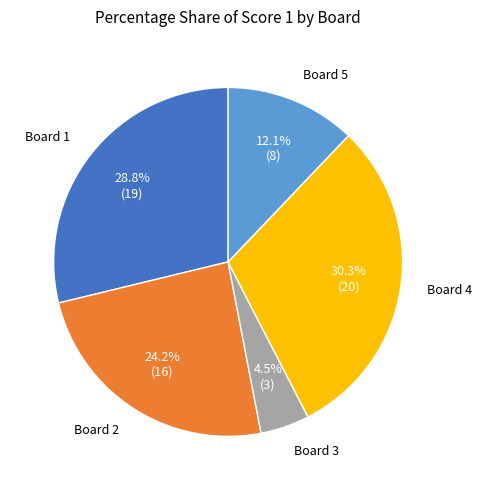

Is there a majority slice in this chart?

No